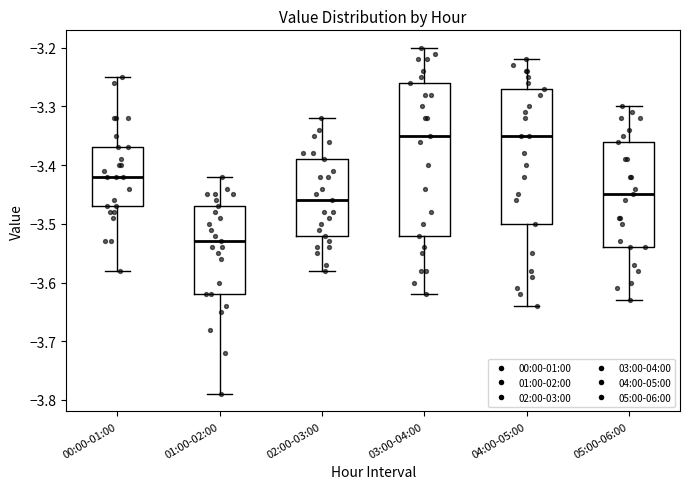

Reading left to right, read every box against the y-axis: the position of its median line, the range the box covers, and the ends of its whiskers. The values are not printed on the chart, so give them approximately, as read against the axis.

00:00-01:00: median -3.42, box -3.47 to -3.37, whiskers -3.58 to -3.25
01:00-02:00: median -3.53, box -3.62 to -3.47, whiskers -3.79 to -3.42
02:00-03:00: median -3.46, box -3.52 to -3.39, whiskers -3.58 to -3.32
03:00-04:00: median -3.35, box -3.52 to -3.26, whiskers -3.62 to -3.20
04:00-05:00: median -3.35, box -3.50 to -3.27, whiskers -3.64 to -3.22
05:00-06:00: median -3.45, box -3.54 to -3.36, whiskers -3.63 to -3.30